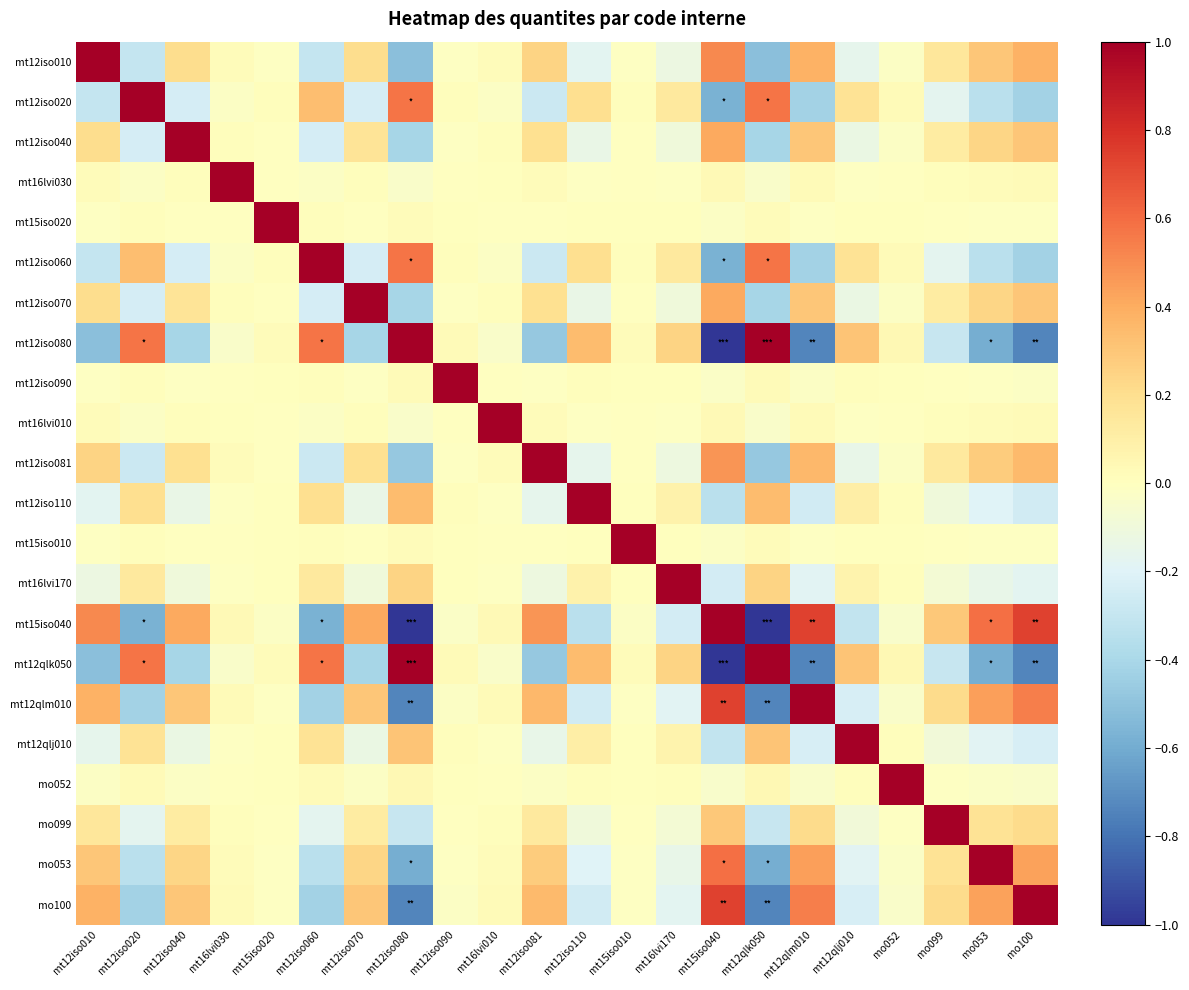

Reading left to right, extract all data points from this chart.

mt12iso010: mt12iso010=1.0	mt12iso020=-0.3	mt12iso040=0.2	mt16lvi030=0.0	mt15iso020=-0.0	mt12iso060=-0.3	mt12iso070=0.2	mt12iso080=-0.5	mt12iso090=-0.0	mt16lvi010=0.0	mt12iso081=0.2	mt12iso110=-0.2	mt15iso010=-0.0	mt16lvi170=-0.1	mt15iso040=0.5	mt12qlk050=-0.5	mt12qlm010=0.4	mt12qlj010=-0.2	mo052=-0.0	mo099=0.2	mo053=0.3	mo100=0.4
mt12iso020: mt12iso010=-0.3	mt12iso020=1.0	mt12iso040=-0.2	mt16lvi030=-0.0	mt15iso020=0.0	mt12iso060=0.3	mt12iso070=-0.2	mt12iso080=0.6	mt12iso090=0.0	mt16lvi010=-0.0	mt12iso081=-0.3	mt12iso110=0.2	mt15iso010=0.0	mt16lvi170=0.1	mt15iso040=-0.6	mt12qlk050=0.6	mt12qlm010=-0.4	mt12qlj010=0.2	mo052=0.0	mo099=-0.2	mo053=-0.3	mo100=-0.4
mt12iso040: mt12iso010=0.2	mt12iso020=-0.2	mt12iso040=1.0	mt16lvi030=0.0	mt15iso020=-0.0	mt12iso060=-0.2	mt12iso070=0.2	mt12iso080=-0.4	mt12iso090=-0.0	mt16lvi010=0.0	mt12iso081=0.2	mt12iso110=-0.1	mt15iso010=-0.0	mt16lvi170=-0.1	mt15iso040=0.4	mt12qlk050=-0.4	mt12qlm010=0.3	mt12qlj010=-0.1	mo052=-0.0	mo099=0.1	mo053=0.2	mo100=0.3
mt16lvi030: mt12iso010=0.0	mt12iso020=-0.0	mt12iso040=0.0	mt16lvi030=1.0	mt15iso020=-0.0	mt12iso060=-0.0	mt12iso070=0.0	mt12iso080=-0.0	mt12iso090=-0.0	mt16lvi010=0.0	mt12iso081=0.0	mt12iso110=-0.0	mt15iso010=-0.0	mt16lvi170=-0.0	mt15iso040=0.0	mt12qlk050=-0.0	mt12qlm010=0.0	mt12qlj010=-0.0	mo052=-0.0	mo099=0.0	mo053=0.0	mo100=0.0
mt15iso020: mt12iso010=-0.0	mt12iso020=0.0	mt12iso040=-0.0	mt16lvi030=-0.0	mt15iso020=1.0	mt12iso060=0.0	mt12iso070=-0.0	mt12iso080=0.0	mt12iso090=0.0	mt16lvi010=-0.0	mt12iso081=-0.0	mt12iso110=0.0	mt15iso010=0.0	mt16lvi170=0.0	mt15iso040=-0.0	mt12qlk050=0.0	mt12qlm010=-0.0	mt12qlj010=0.0	mo052=0.0	mo099=-0.0	mo053=-0.0	mo100=-0.0
mt12iso060: mt12iso010=-0.3	mt12iso020=0.3	mt12iso040=-0.2	mt16lvi030=-0.0	mt15iso020=0.0	mt12iso060=1.0	mt12iso070=-0.2	mt12iso080=0.6	mt12iso090=0.0	mt16lvi010=-0.0	mt12iso081=-0.3	mt12iso110=0.2	mt15iso010=0.0	mt16lvi170=0.1	mt15iso040=-0.6	mt12qlk050=0.6	mt12qlm010=-0.4	mt12qlj010=0.2	mo052=0.0	mo099=-0.2	mo053=-0.3	mo100=-0.4
mt12iso070: mt12iso010=0.2	mt12iso020=-0.2	mt12iso040=0.2	mt16lvi030=0.0	mt15iso020=-0.0	mt12iso060=-0.2	mt12iso070=1.0	mt12iso080=-0.4	mt12iso090=-0.0	mt16lvi010=0.0	mt12iso081=0.2	mt12iso110=-0.1	mt15iso010=-0.0	mt16lvi170=-0.1	mt15iso040=0.4	mt12qlk050=-0.4	mt12qlm010=0.3	mt12qlj010=-0.1	mo052=-0.0	mo099=0.1	mo053=0.2	mo100=0.3
mt12iso080: mt12iso010=-0.5	mt12iso020=0.6	mt12iso040=-0.4	mt16lvi030=-0.0	mt15iso020=0.0	mt12iso060=0.6	mt12iso070=-0.4	mt12iso080=1.0	mt12iso090=0.0	mt16lvi010=-0.0	mt12iso081=-0.5	mt12iso110=0.3	mt15iso010=0.0	mt16lvi170=0.2	mt15iso040=-1.0	mt12qlk050=1.0	mt12qlm010=-0.7	mt12qlj010=0.3	mo052=0.0	mo099=-0.3	mo053=-0.6	mo100=-0.7
mt12iso090: mt12iso010=-0.0	mt12iso020=0.0	mt12iso040=-0.0	mt16lvi030=-0.0	mt15iso020=0.0	mt12iso060=0.0	mt12iso070=-0.0	mt12iso080=0.0	mt12iso090=1.0	mt16lvi010=-0.0	mt12iso081=-0.0	mt12iso110=0.0	mt15iso010=0.0	mt16lvi170=0.0	mt15iso040=-0.0	mt12qlk050=0.0	mt12qlm010=-0.0	mt12qlj010=0.0	mo052=0.0	mo099=-0.0	mo053=-0.0	mo100=-0.0
mt16lvi010: mt12iso010=0.0	mt12iso020=-0.0	mt12iso040=0.0	mt16lvi030=0.0	mt15iso020=-0.0	mt12iso060=-0.0	mt12iso070=0.0	mt12iso080=-0.0	mt12iso090=-0.0	mt16lvi010=1.0	mt12iso081=0.0	mt12iso110=-0.0	mt15iso010=-0.0	mt16lvi170=-0.0	mt15iso040=0.0	mt12qlk050=-0.0	mt12qlm010=0.0	mt12qlj010=-0.0	mo052=-0.0	mo099=0.0	mo053=0.0	mo100=0.0
mt12iso081: mt12iso010=0.2	mt12iso020=-0.3	mt12iso040=0.2	mt16lvi030=0.0	mt15iso020=-0.0	mt12iso060=-0.3	mt12iso070=0.2	mt12iso080=-0.5	mt12iso090=-0.0	mt16lvi010=0.0	mt12iso081=1.0	mt12iso110=-0.2	mt15iso010=-0.0	mt16lvi170=-0.1	mt15iso040=0.5	mt12qlk050=-0.5	mt12qlm010=0.4	mt12qlj010=-0.1	mo052=-0.0	mo099=0.1	mo053=0.3	mo100=0.3
mt12iso110: mt12iso010=-0.2	mt12iso020=0.2	mt12iso040=-0.1	mt16lvi030=-0.0	mt15iso020=0.0	mt12iso060=0.2	mt12iso070=-0.1	mt12iso080=0.3	mt12iso090=0.0	mt16lvi010=-0.0	mt12iso081=-0.2	mt12iso110=1.0	mt15iso010=0.0	mt16lvi170=0.1	mt15iso040=-0.3	mt12qlk050=0.3	mt12qlm010=-0.3	mt12qlj010=0.1	mo052=0.0	mo099=-0.1	mo053=-0.2	mo100=-0.3
mt15iso010: mt12iso010=-0.0	mt12iso020=0.0	mt12iso040=-0.0	mt16lvi030=-0.0	mt15iso020=0.0	mt12iso060=0.0	mt12iso070=-0.0	mt12iso080=0.0	mt12iso090=0.0	mt16lvi010=-0.0	mt12iso081=-0.0	mt12iso110=0.0	mt15iso010=1.0	mt16lvi170=0.0	mt15iso040=-0.0	mt12qlk050=0.0	mt12qlm010=-0.0	mt12qlj010=0.0	mo052=0.0	mo099=-0.0	mo053=-0.0	mo100=-0.0
mt16lvi170: mt12iso010=-0.1	mt12iso020=0.1	mt12iso040=-0.1	mt16lvi030=-0.0	mt15iso020=0.0	mt12iso060=0.1	mt12iso070=-0.1	mt12iso080=0.2	mt12iso090=0.0	mt16lvi010=-0.0	mt12iso081=-0.1	mt12iso110=0.1	mt15iso010=0.0	mt16lvi170=1.0	mt15iso040=-0.2	mt12qlk050=0.2	mt12qlm010=-0.2	mt12qlj010=0.1	mo052=0.0	mo099=-0.1	mo053=-0.1	mo100=-0.2
mt15iso040: mt12iso010=0.5	mt12iso020=-0.6	mt12iso040=0.4	mt16lvi030=0.0	mt15iso020=-0.0	mt12iso060=-0.6	mt12iso070=0.4	mt12iso080=-1.0	mt12iso090=-0.0	mt16lvi010=0.0	mt12iso081=0.5	mt12iso110=-0.3	mt15iso010=-0.0	mt16lvi170=-0.2	mt15iso040=1.0	mt12qlk050=-1.0	mt12qlm010=0.7	mt12qlj010=-0.3	mo052=-0.0	mo099=0.3	mo053=0.6	mo100=0.7
mt12qlk050: mt12iso010=-0.5	mt12iso020=0.6	mt12iso040=-0.4	mt16lvi030=-0.0	mt15iso020=0.0	mt12iso060=0.6	mt12iso070=-0.4	mt12iso080=1.0	mt12iso090=0.0	mt16lvi010=-0.0	mt12iso081=-0.5	mt12iso110=0.3	mt15iso010=0.0	mt16lvi170=0.2	mt15iso040=-1.0	mt12qlk050=1.0	mt12qlm010=-0.7	mt12qlj010=0.3	mo052=0.0	mo099=-0.3	mo053=-0.6	mo100=-0.7
mt12qlm010: mt12iso010=0.4	mt12iso020=-0.4	mt12iso040=0.3	mt16lvi030=0.0	mt15iso020=-0.0	mt12iso060=-0.4	mt12iso070=0.3	mt12iso080=-0.7	mt12iso090=-0.0	mt16lvi010=0.0	mt12iso081=0.4	mt12iso110=-0.3	mt15iso010=-0.0	mt16lvi170=-0.2	mt15iso040=0.7	mt12qlk050=-0.7	mt12qlm010=1.0	mt12qlj010=-0.2	mo052=-0.0	mo099=0.2	mo053=0.4	mo100=0.5
mt12qlj010: mt12iso010=-0.2	mt12iso020=0.2	mt12iso040=-0.1	mt16lvi030=-0.0	mt15iso020=0.0	mt12iso060=0.2	mt12iso070=-0.1	mt12iso080=0.3	mt12iso090=0.0	mt16lvi010=-0.0	mt12iso081=-0.1	mt12iso110=0.1	mt15iso010=0.0	mt16lvi170=0.1	mt15iso040=-0.3	mt12qlk050=0.3	mt12qlm010=-0.2	mt12qlj010=1.0	mo052=0.0	mo099=-0.1	mo053=-0.2	mo100=-0.2
mo052: mt12iso010=-0.0	mt12iso020=0.0	mt12iso040=-0.0	mt16lvi030=-0.0	mt15iso020=0.0	mt12iso060=0.0	mt12iso070=-0.0	mt12iso080=0.0	mt12iso090=0.0	mt16lvi010=-0.0	mt12iso081=-0.0	mt12iso110=0.0	mt15iso010=0.0	mt16lvi170=0.0	mt15iso040=-0.0	mt12qlk050=0.0	mt12qlm010=-0.0	mt12qlj010=0.0	mo052=1.0	mo099=-0.0	mo053=-0.0	mo100=-0.0
mo099: mt12iso010=0.2	mt12iso020=-0.2	mt12iso040=0.1	mt16lvi030=0.0	mt15iso020=-0.0	mt12iso060=-0.2	mt12iso070=0.1	mt12iso080=-0.3	mt12iso090=-0.0	mt16lvi010=0.0	mt12iso081=0.1	mt12iso110=-0.1	mt15iso010=-0.0	mt16lvi170=-0.1	mt15iso040=0.3	mt12qlk050=-0.3	mt12qlm010=0.2	mt12qlj010=-0.1	mo052=-0.0	mo099=1.0	mo053=0.2	mo100=0.2
mo053: mt12iso010=0.3	mt12iso020=-0.3	mt12iso040=0.2	mt16lvi030=0.0	mt15iso020=-0.0	mt12iso060=-0.3	mt12iso070=0.2	mt12iso080=-0.6	mt12iso090=-0.0	mt16lvi010=0.0	mt12iso081=0.3	mt12iso110=-0.2	mt15iso010=-0.0	mt16lvi170=-0.1	mt15iso040=0.6	mt12qlk050=-0.6	mt12qlm010=0.4	mt12qlj010=-0.2	mo052=-0.0	mo099=0.2	mo053=1.0	mo100=0.4
mo100: mt12iso010=0.4	mt12iso020=-0.4	mt12iso040=0.3	mt16lvi030=0.0	mt15iso020=-0.0	mt12iso060=-0.4	mt12iso070=0.3	mt12iso080=-0.7	mt12iso090=-0.0	mt16lvi010=0.0	mt12iso081=0.3	mt12iso110=-0.3	mt15iso010=-0.0	mt16lvi170=-0.2	mt15iso040=0.7	mt12qlk050=-0.7	mt12qlm010=0.5	mt12qlj010=-0.2	mo052=-0.0	mo099=0.2	mo053=0.4	mo100=1.0